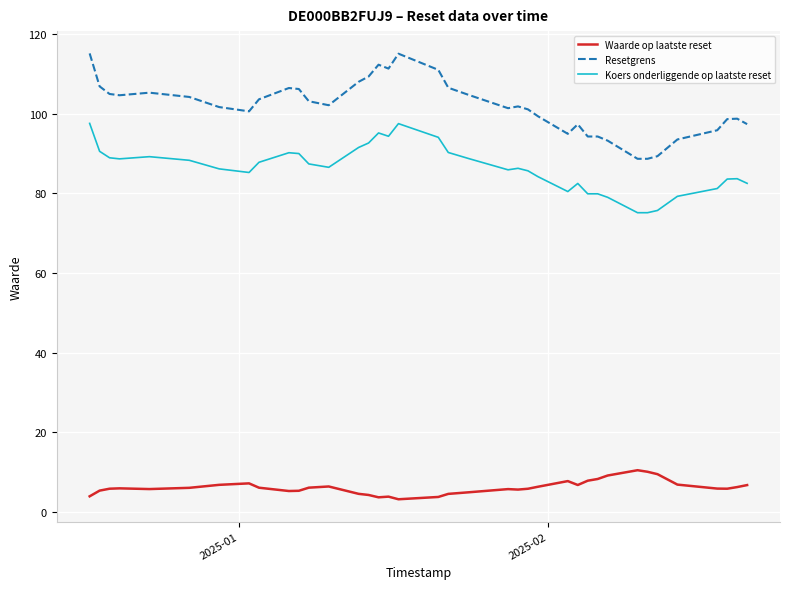

What is the minimum value for Koers onderliggende op laatste reset?

75.1